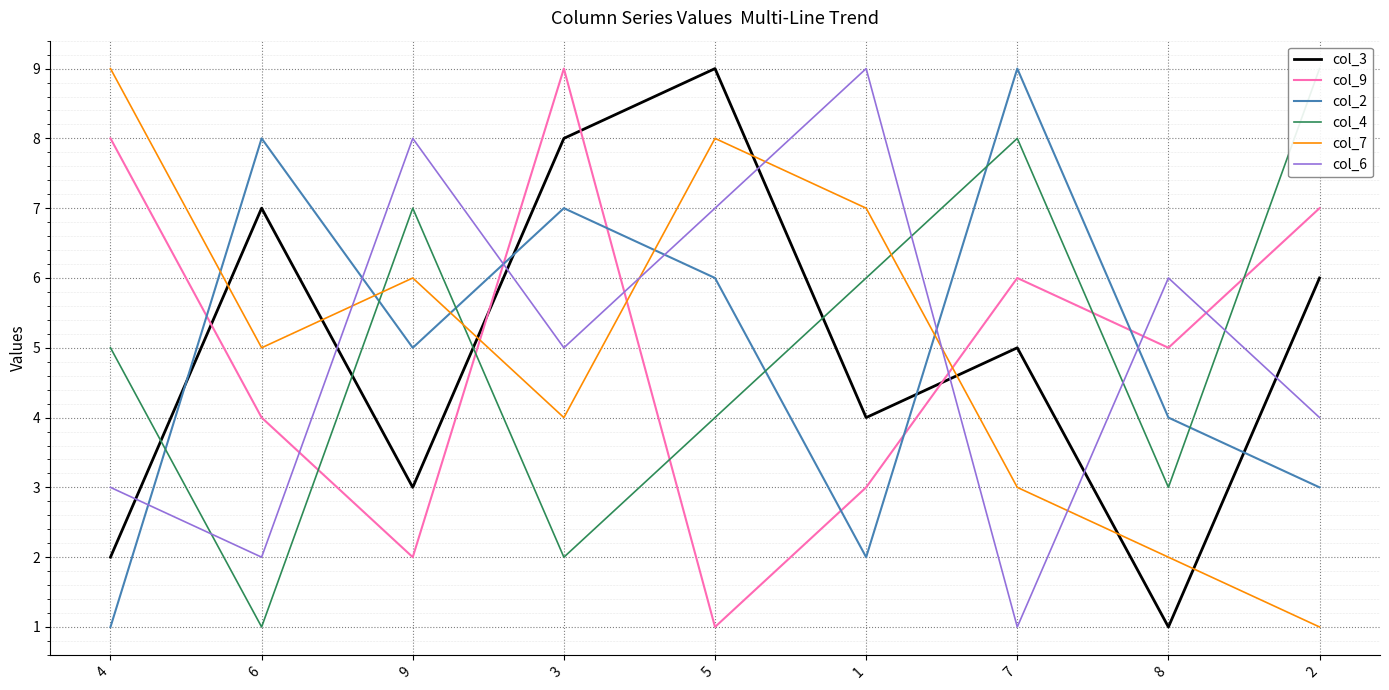

Between 4 and 8, which is larger?

4